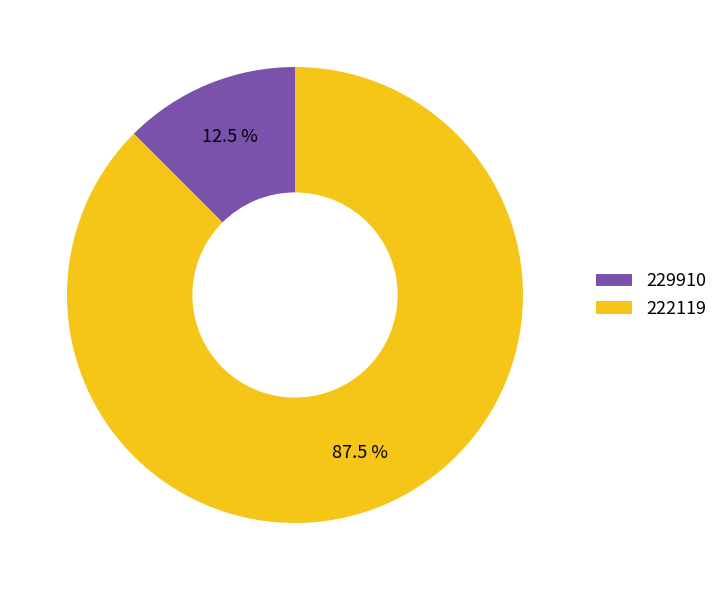

Combined, do 229910 and 222119 account for over 50%?

Yes